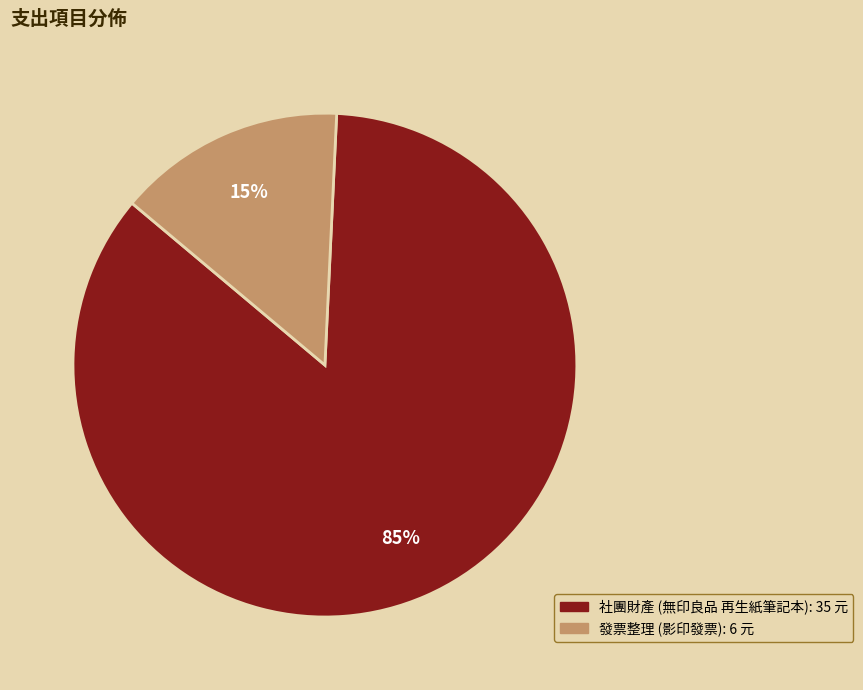

The 發票整理 (影印發票) slice represents 15% of the pie. True or false?

True